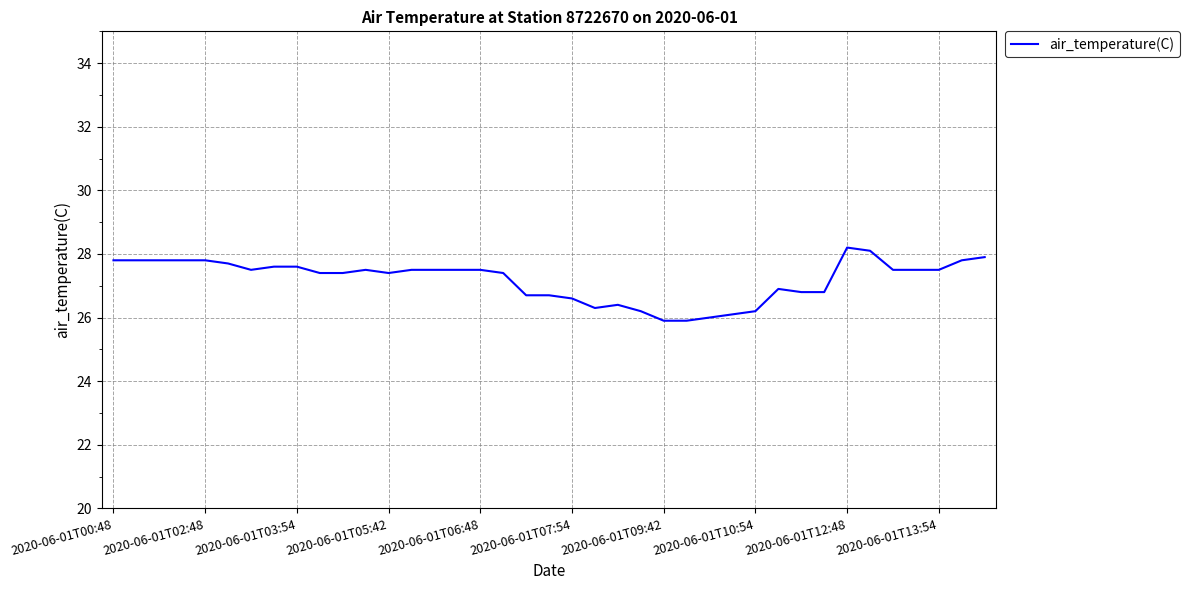

What is the minimum value shown in the chart?

25.9